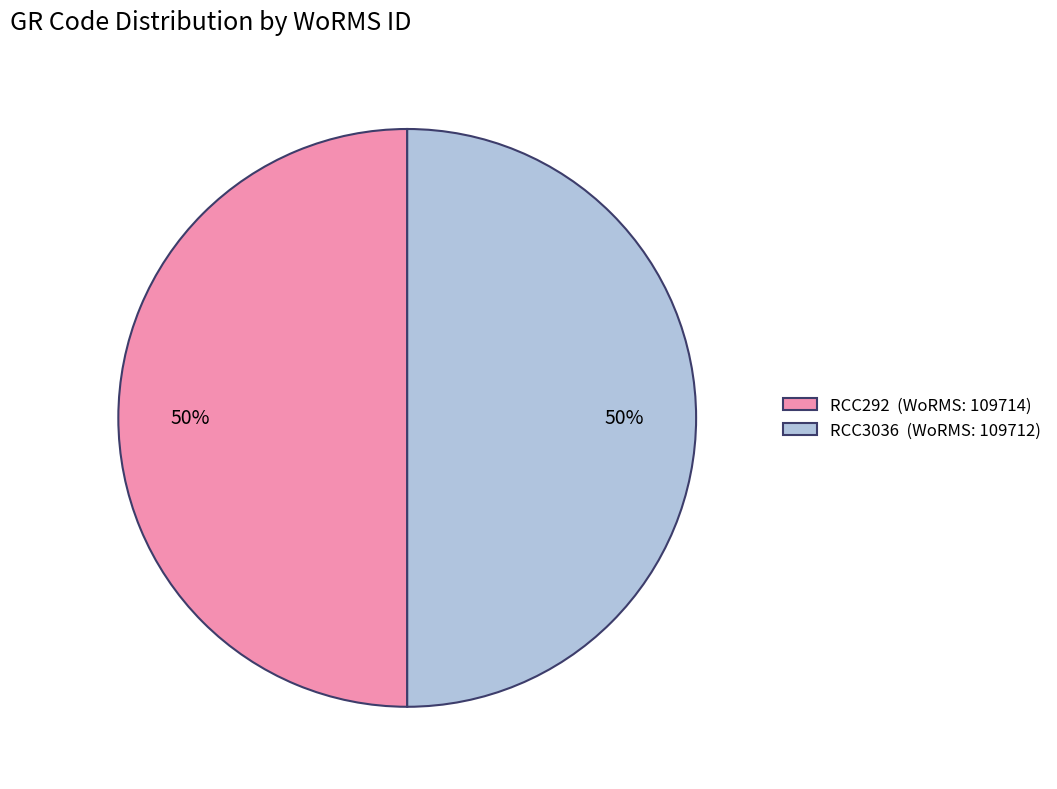

Approximately how many times larger is the value at RCC292 (WoRMS: 109714) compared to RCC3036 (WoRMS: 109712)?

1.0